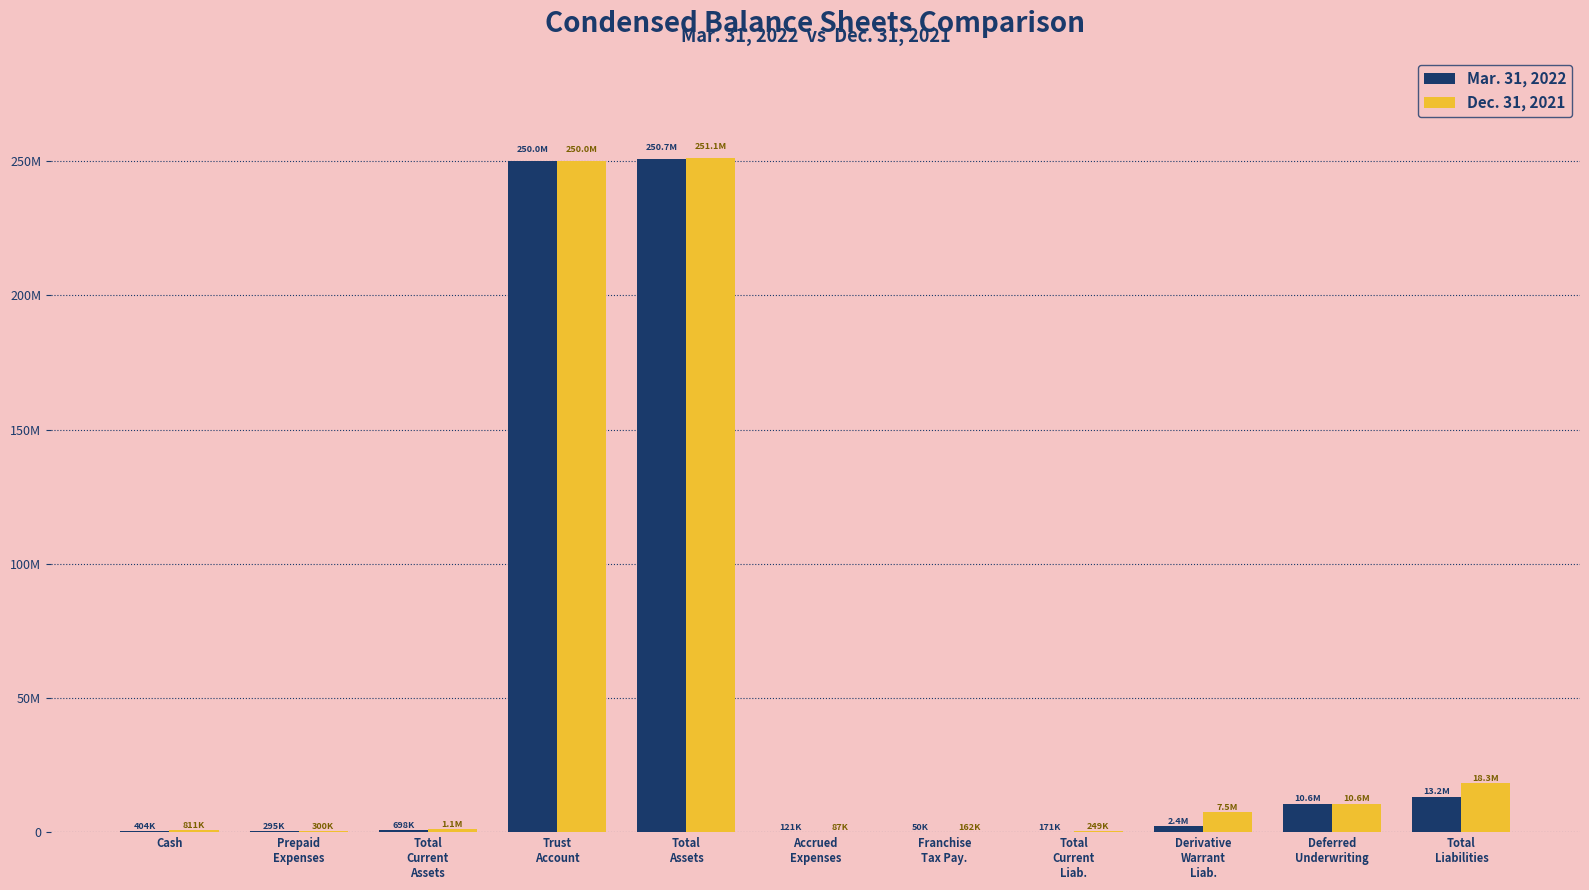

At Franchise
Tax Pay., list the series in order from smallest to largest.

Mar. 31, 2022, Dec. 31, 2021